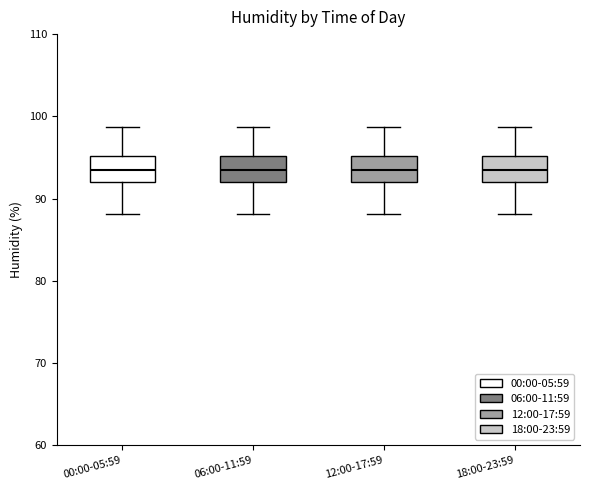

Where is the lower edge of the box for 00:00-05:59 on the y-axis? The values are not printed on the chart, so give them approximately, as read against the axis.

92